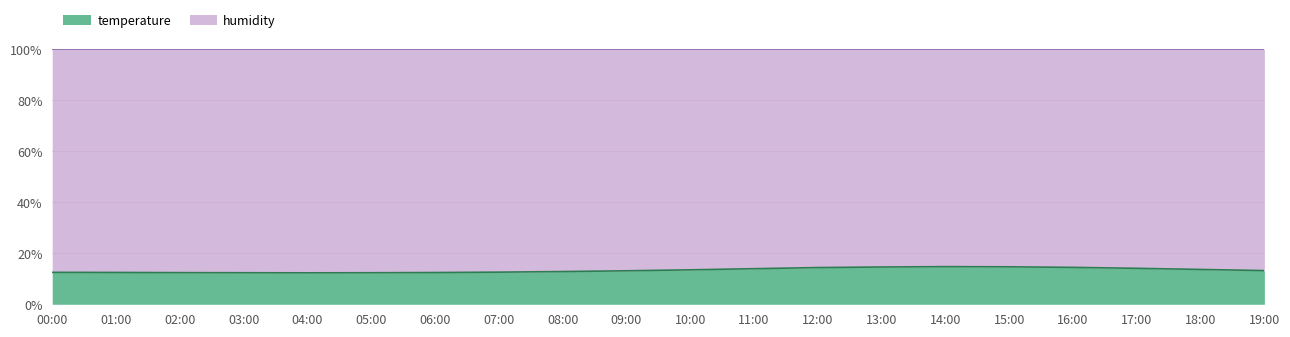

Which label corresponds to the smallest value in the chart?

04:00